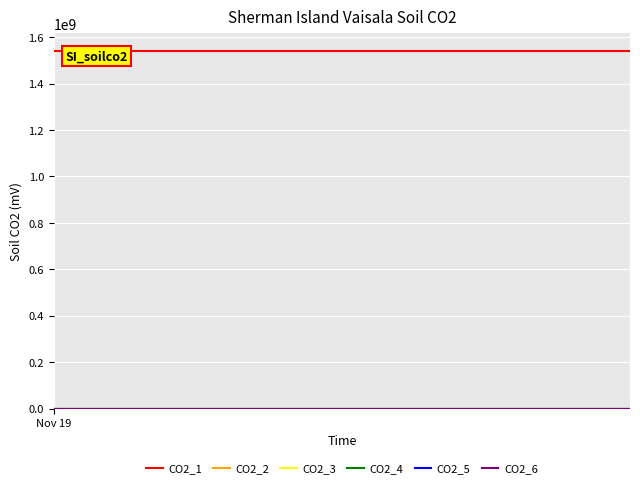

What is the greatest value displayed?

1539428949.9